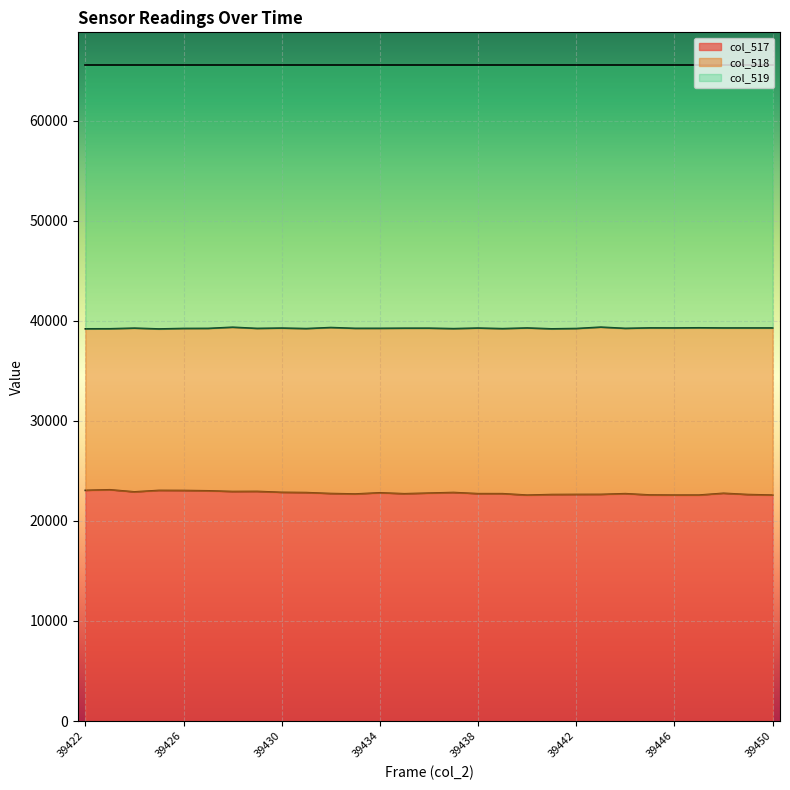

True or false: col_517 has a value of 22806 at 39434.

True